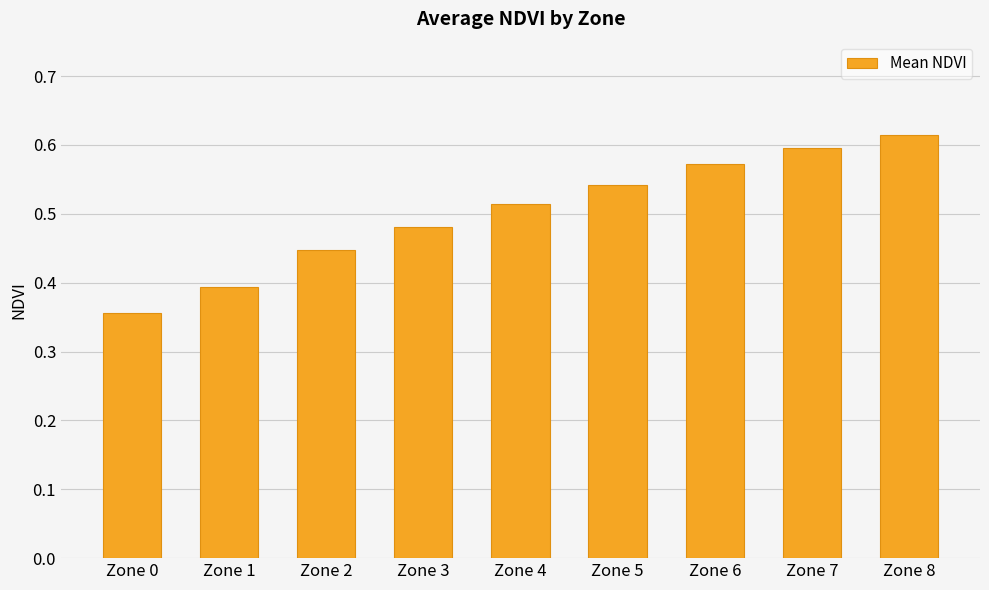

At which category does the chart reach its minimum across all series?

Zone 0